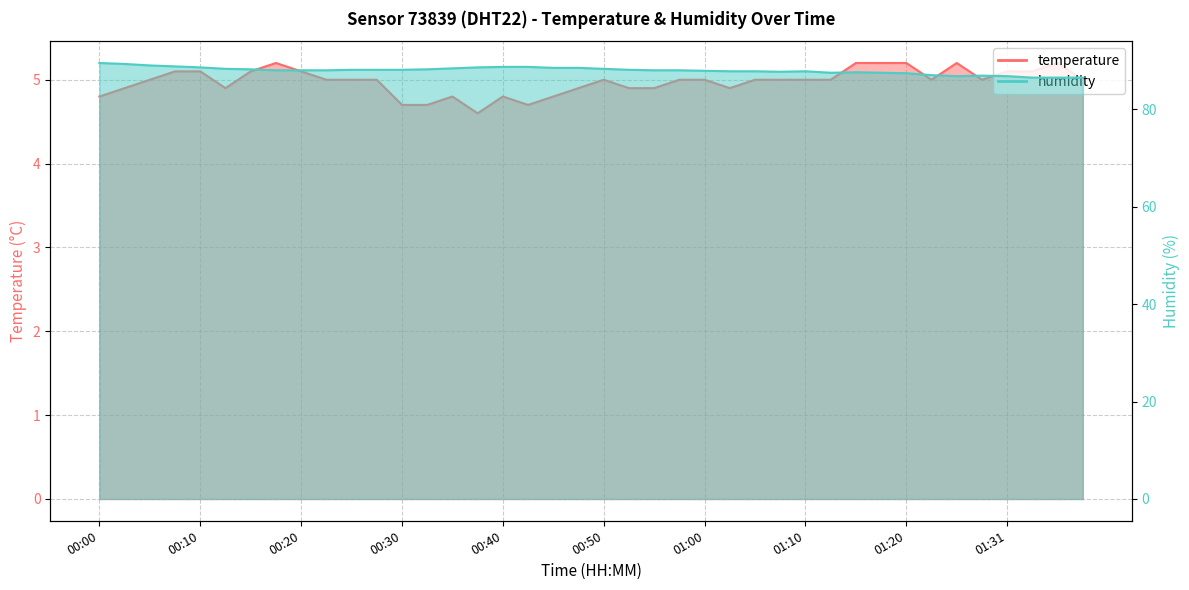

Reading left to right, transcribe all the data shown in this chart.

temperature: 4.8	4.9	5.0	5.1	5.1	4.9	5.1	5.2	5.1	5.0	5.0	5.0	4.7	4.7	4.8	4.6	4.8	4.7	4.8	4.9	5.0	4.9	4.9	5.0	5.0	4.9	5.0	5.0	5.0	5.0	5.2	5.2	5.2	5.0	5.2	5.0	5.1	5.1	5.2	5.0
humidity: 89.5	89.3	89.0	88.8	88.6	88.3	88.2	88.0	88.0	88.0	88.1	88.1	88.1	88.2	88.4	88.6	88.7	88.7	88.5	88.5	88.3	88.1	88.0	88.0	87.9	87.8	87.8	87.7	87.8	87.5	87.6	87.5	87.4	87.0	86.8	86.9	86.8	86.5	86.5	86.5